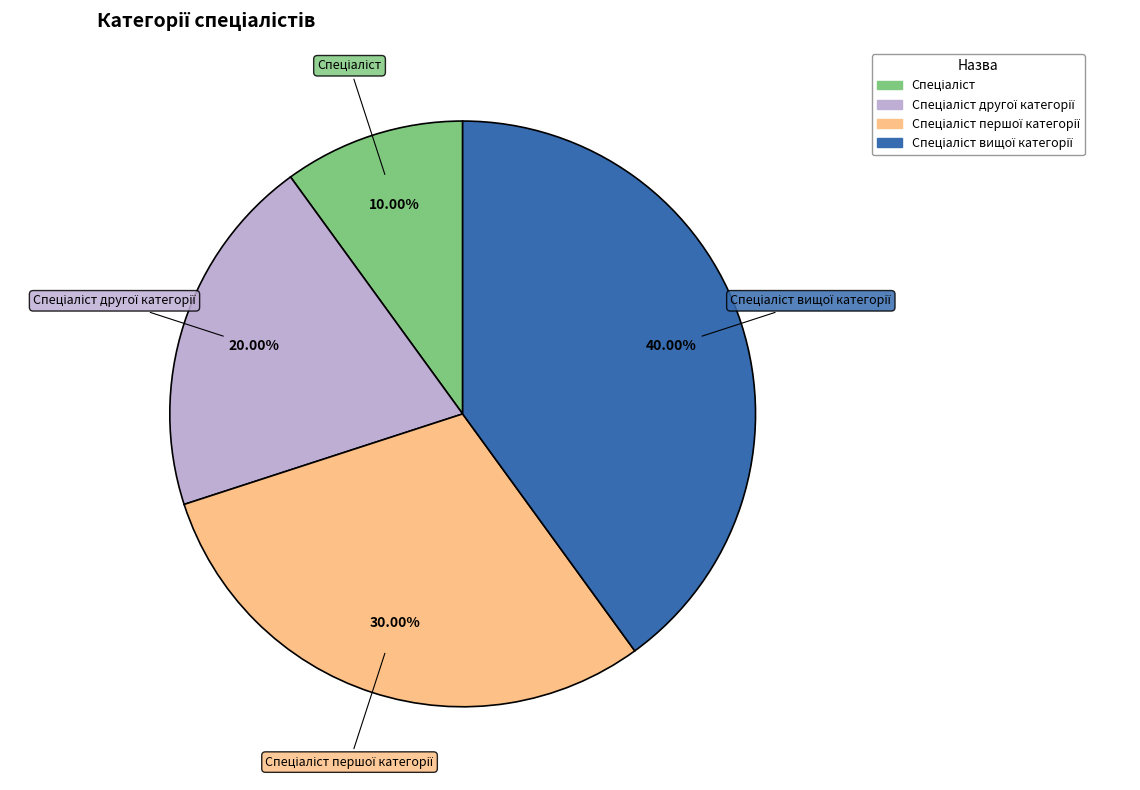

Is there any slice that represents more than half of the pie?

No